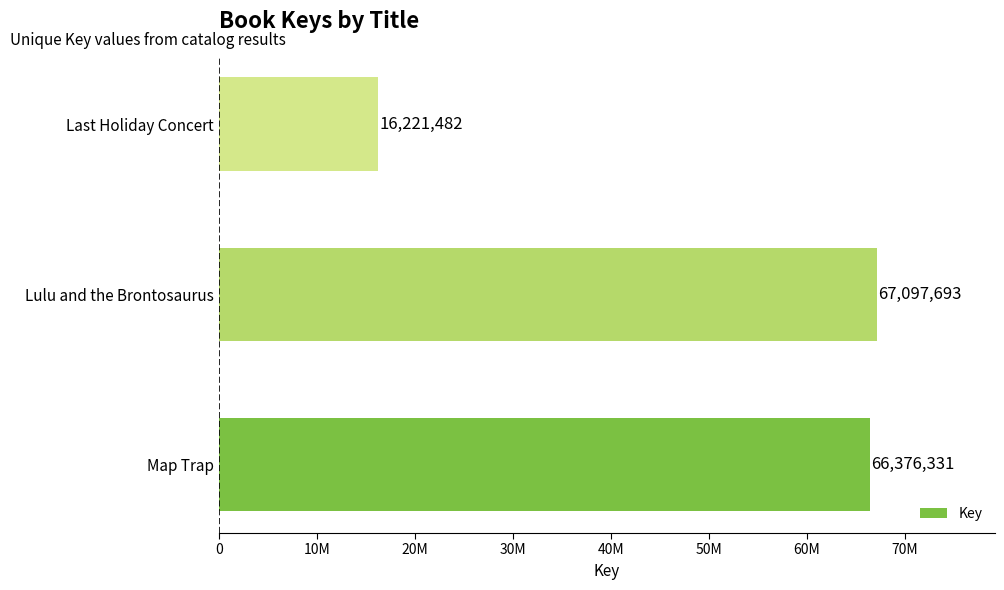

Are the bars horizontal?

Yes